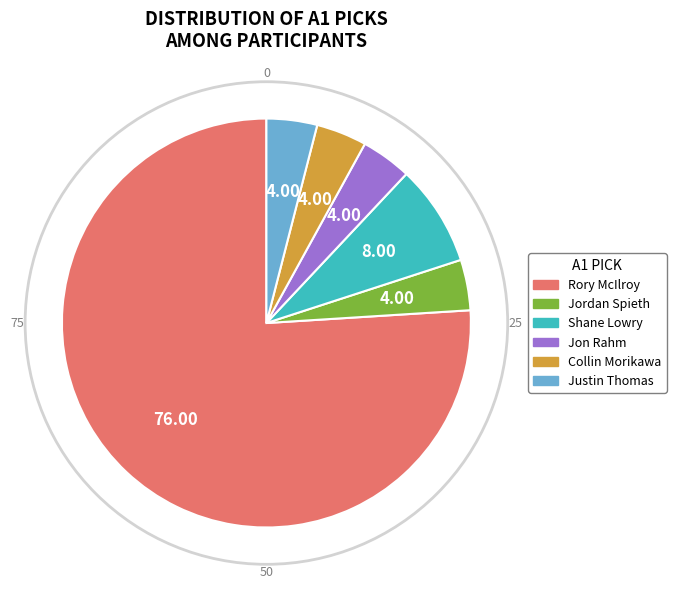

Which category has the biggest portion of the pie?

Rory McIlroy